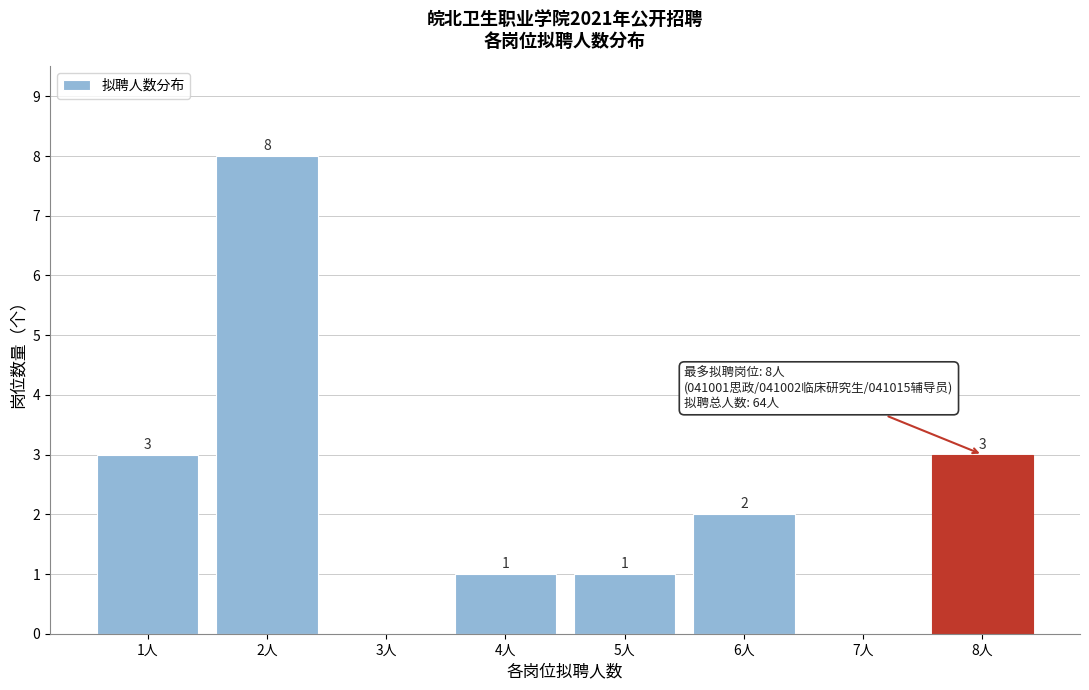

Reading left to right, extract all data points from this chart.

1人=3	2人=8	3人=0	4人=1	5人=1	6人=2	7人=0	8人=3